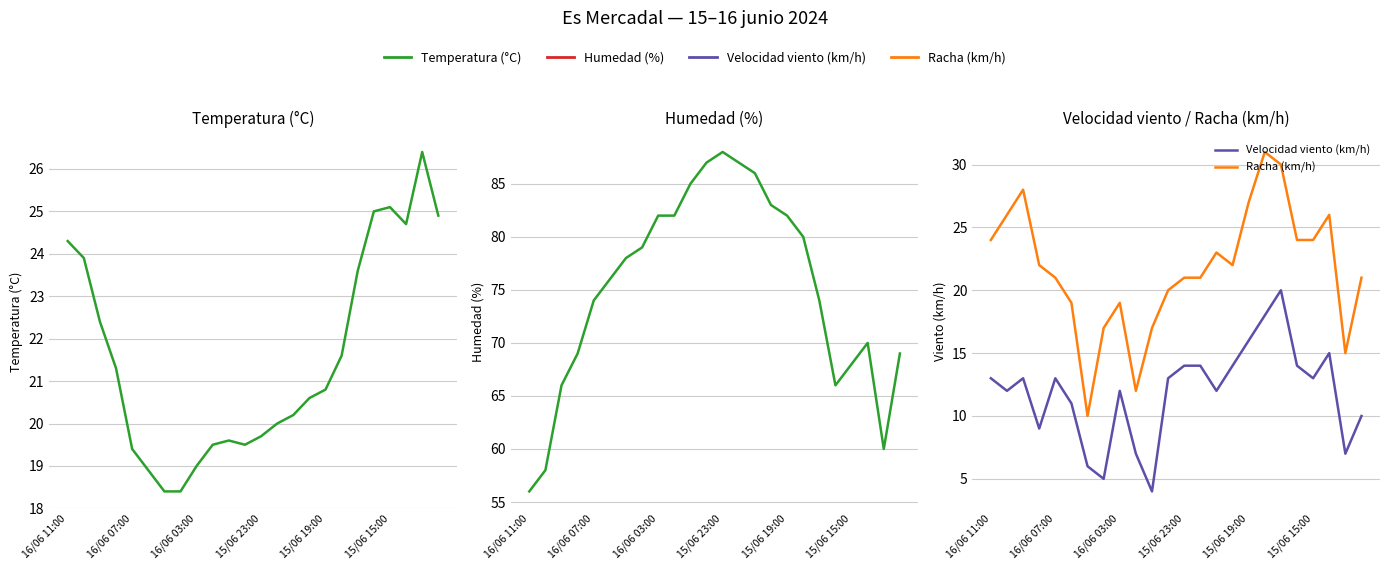

What are all the series names shown in the legend?

Temperatura (°C), Humedad (%), Velocidad viento (km/h), Racha (km/h)